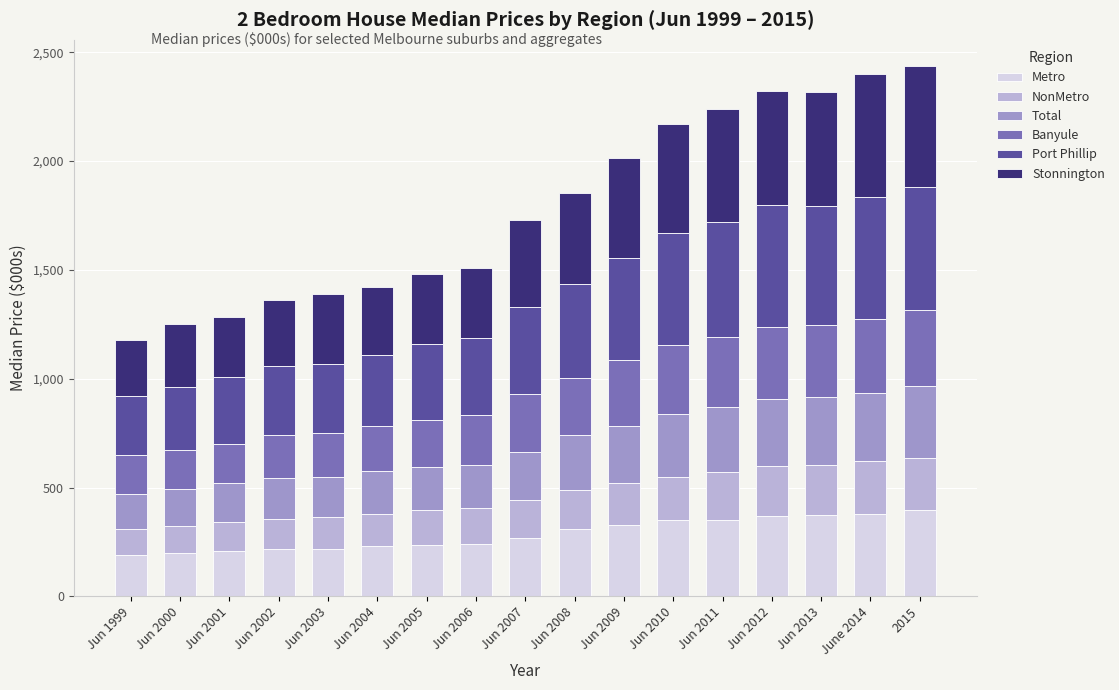

What is the difference between the maximum and minimum values in the Metro series?

205